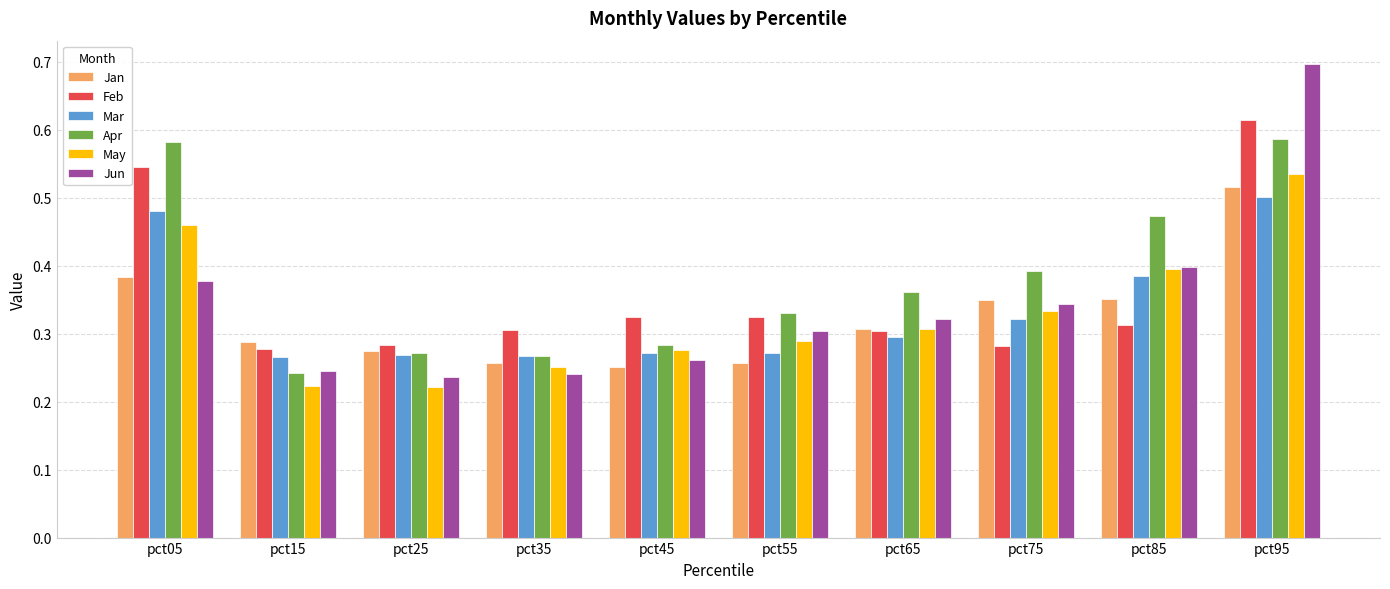

The Mar series shows 0.5 at pct95. True or false?

True